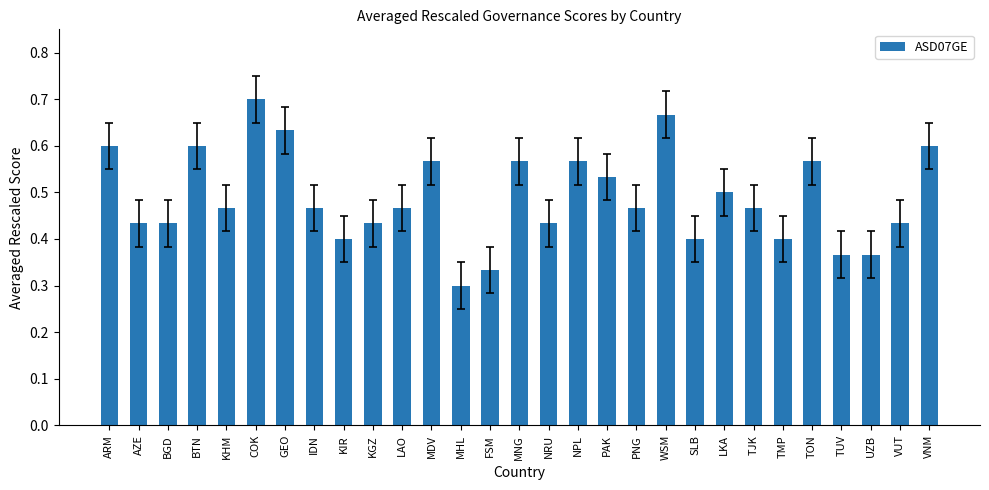

Count the number of data series in this chart.

1